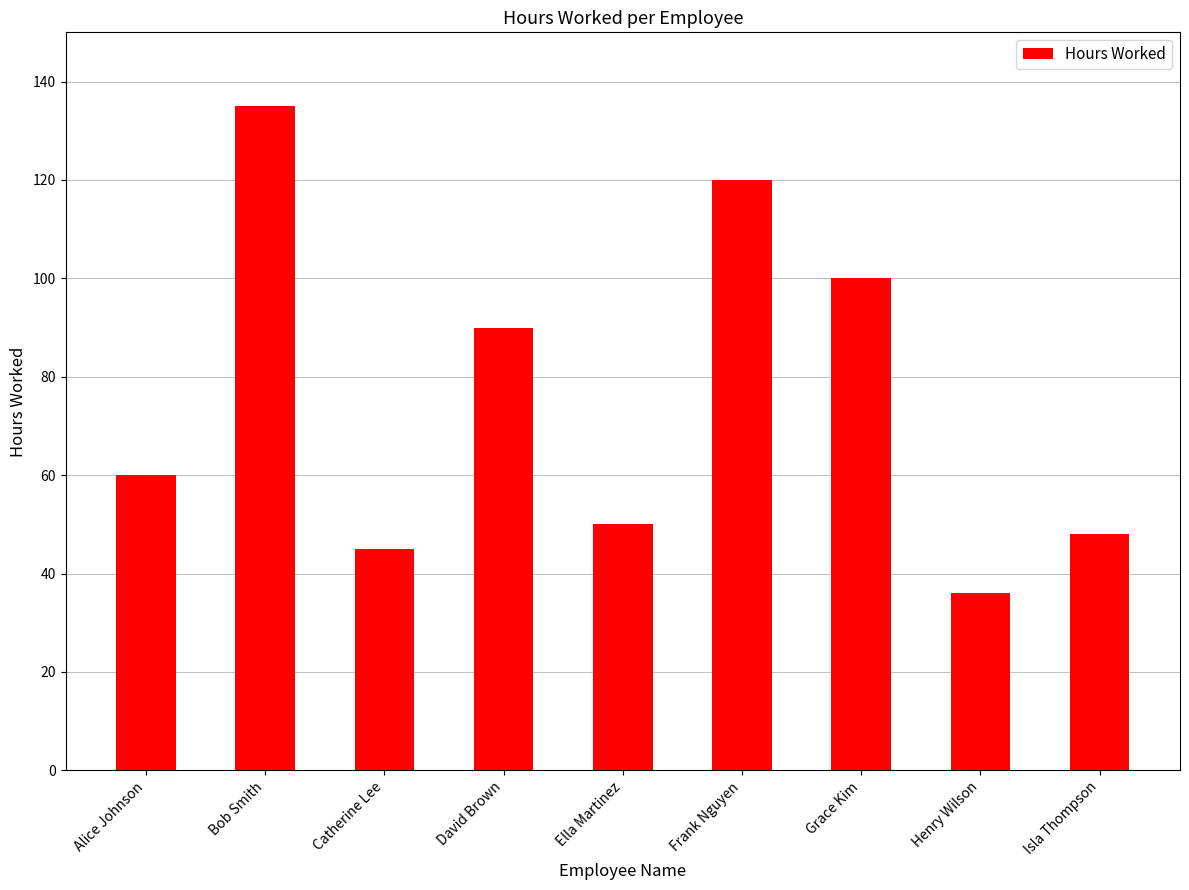

Between David Brown and Alice Johnson, which is larger?

David Brown